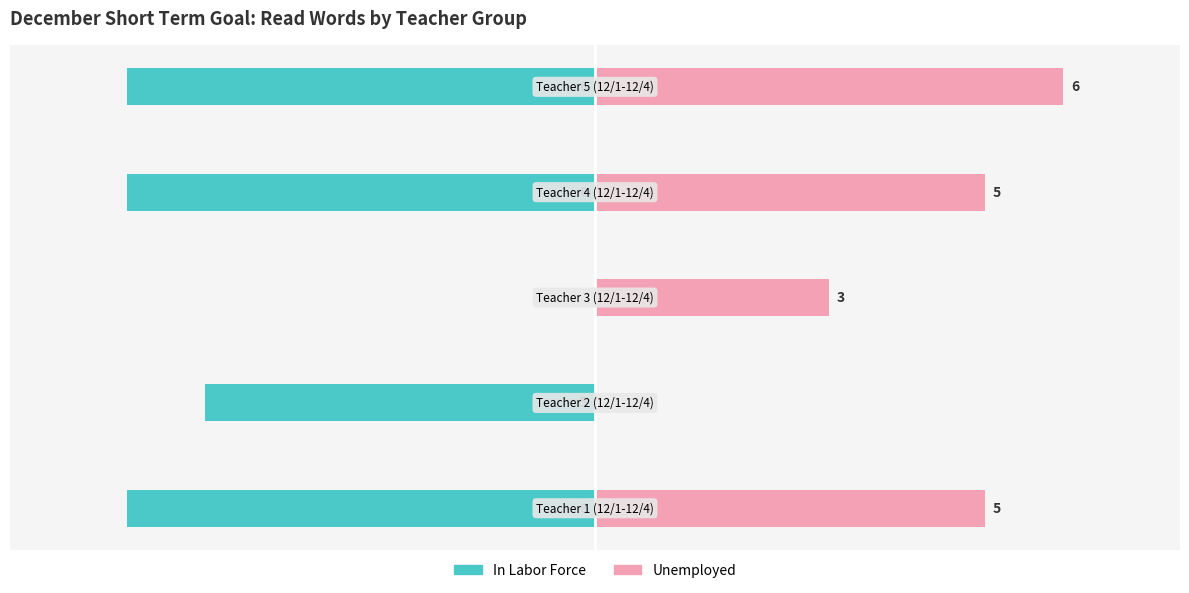

List the series in order of their peak value, lowest first.

In Labor Force, Unemployed